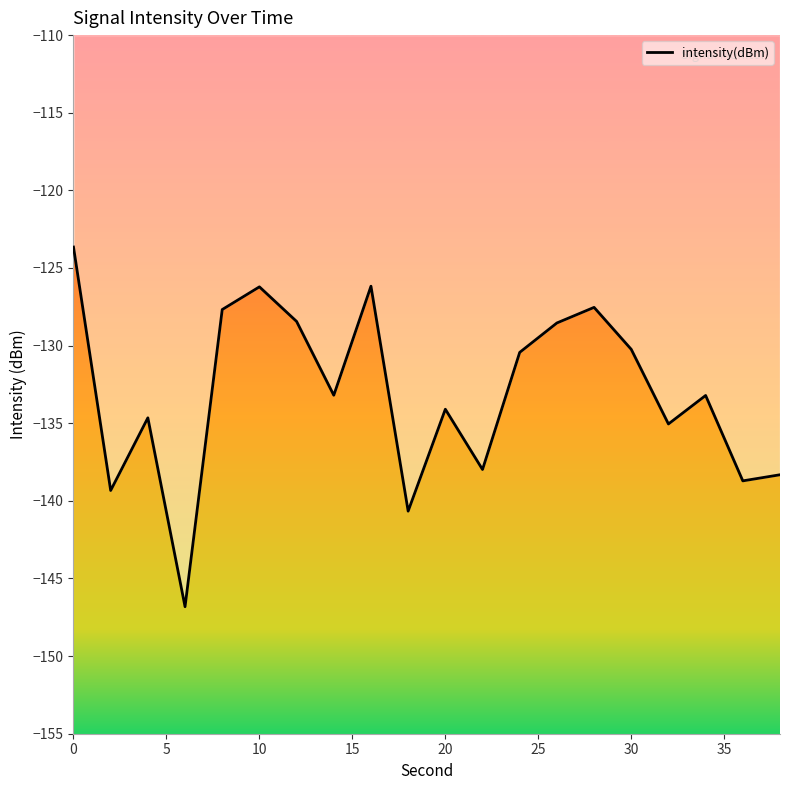

What is the difference between the maximum and minimum values?

23.2